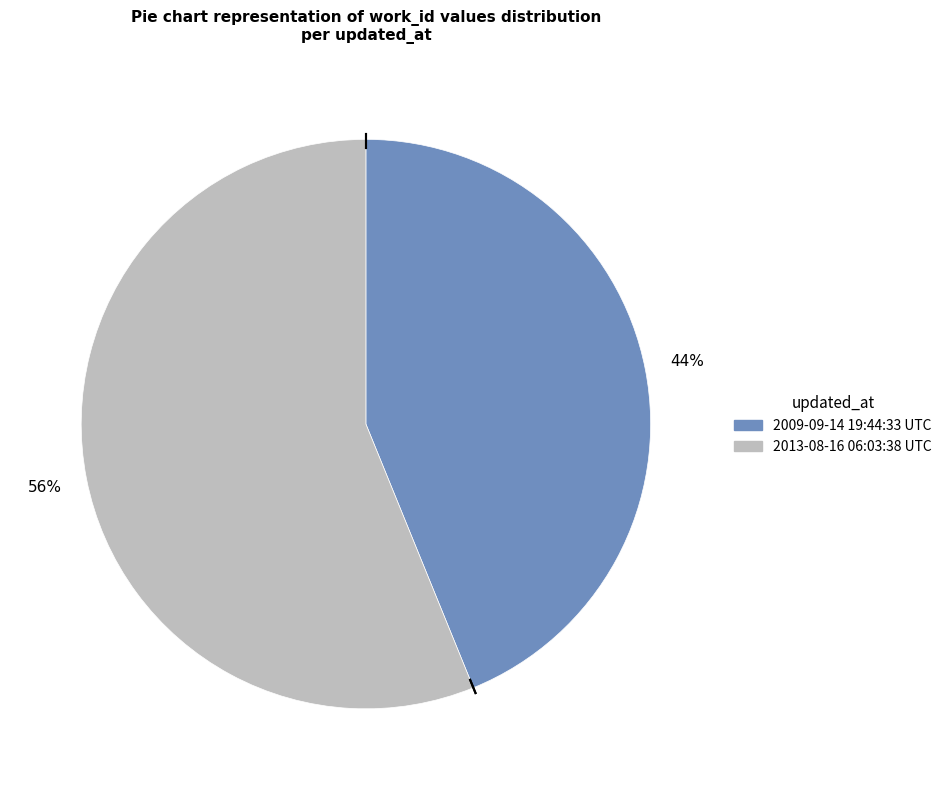

Which slice is the largest?

2013-08-16 06:03:38 UTC